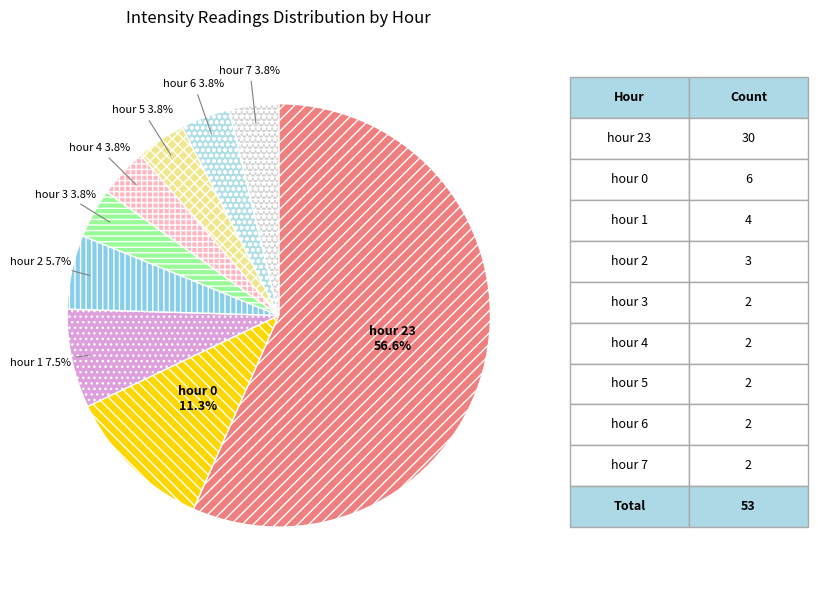

How many segments does this pie chart have?

9